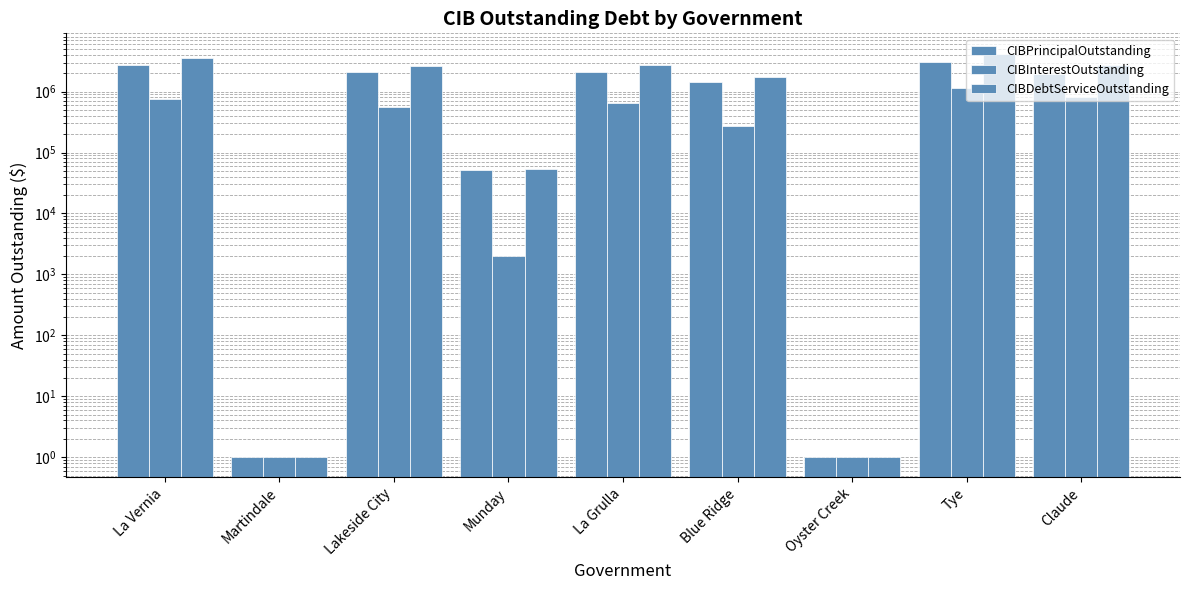

At which label does CIBDebtServiceOutstanding reach its minimum?

Martindale